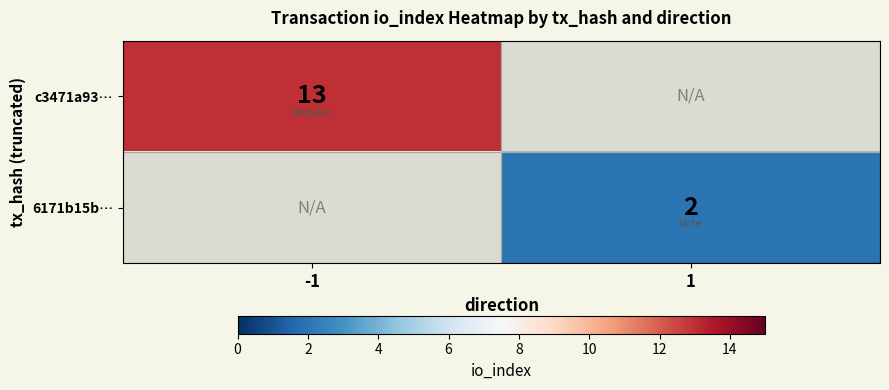

Which has a higher value, 1 or -1?

-1